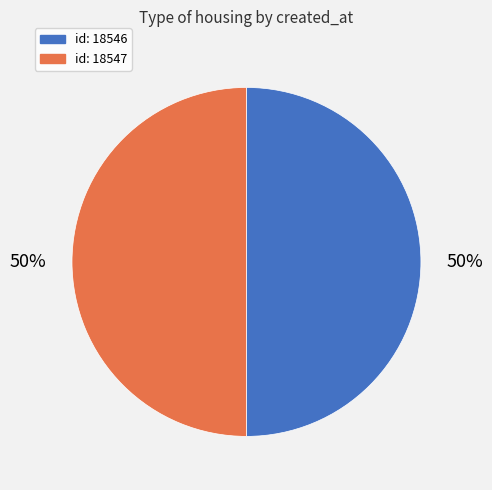

How many segments does this pie chart have?

2